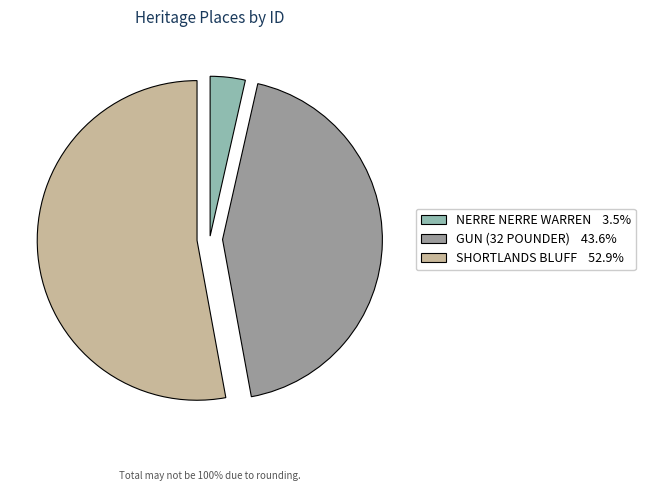

Approximately how many times larger is the value at GUN (32 POUNDER) compared to SHORTLANDS BLUFF?

0.8